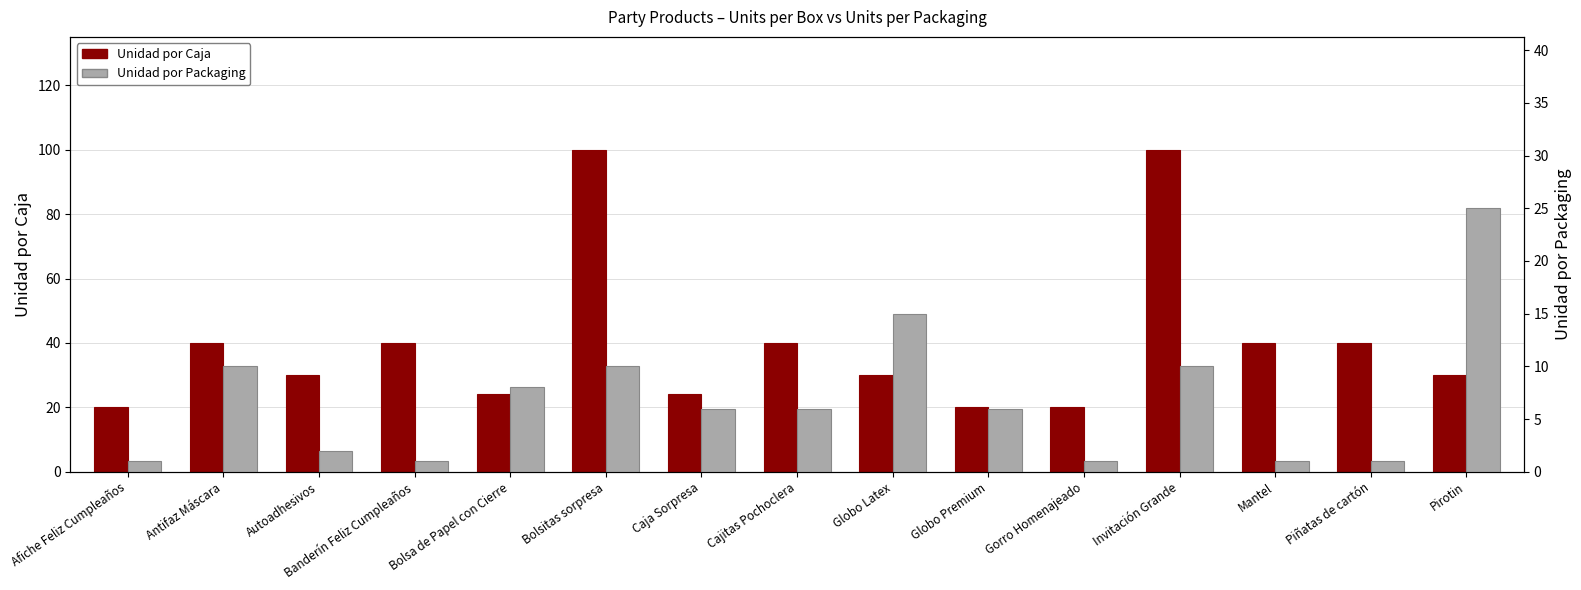

Which has a higher value, Caja Sorpresa or Mantel?

Mantel